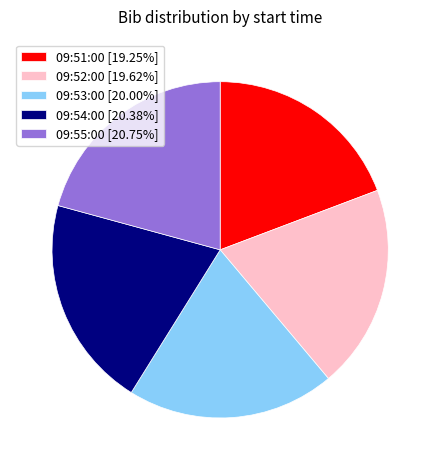

Approximately how many times larger is the value at 09:55:00 [20.75%] compared to 09:53:00 [20.00%]?

1.0